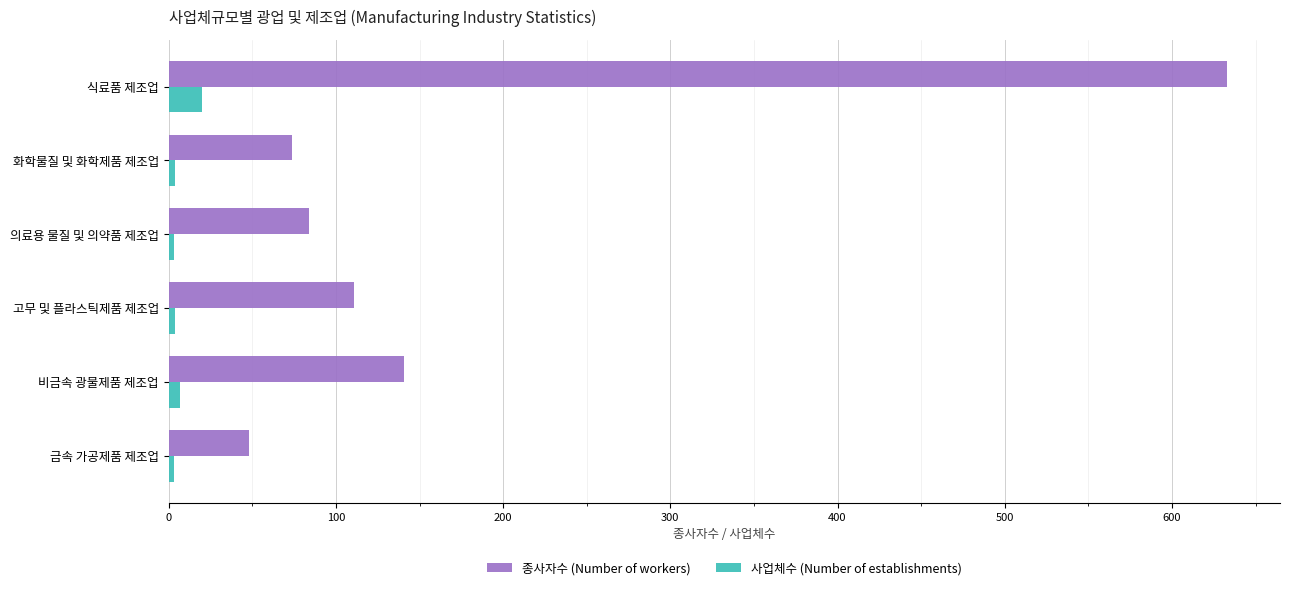

Which series has the widest spread of values?

종사자수 (Number of workers)